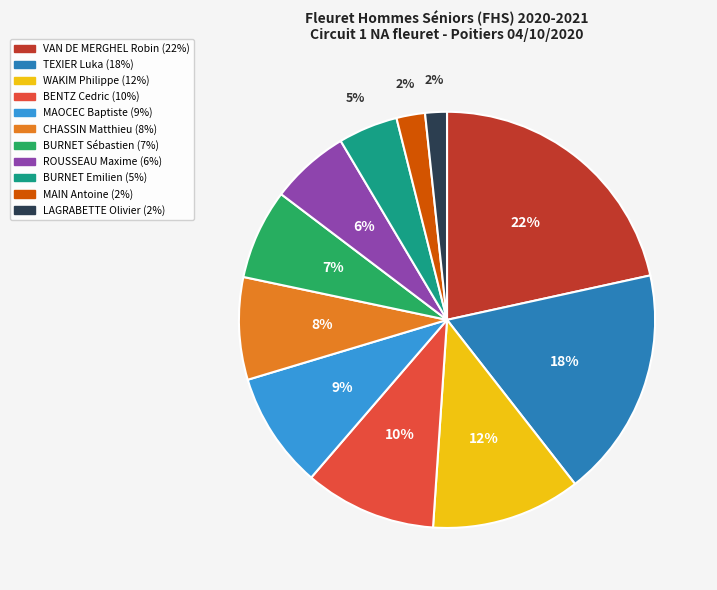

The VAN DE MERGHEL Robin slice represents 22% of the pie. True or false?

True